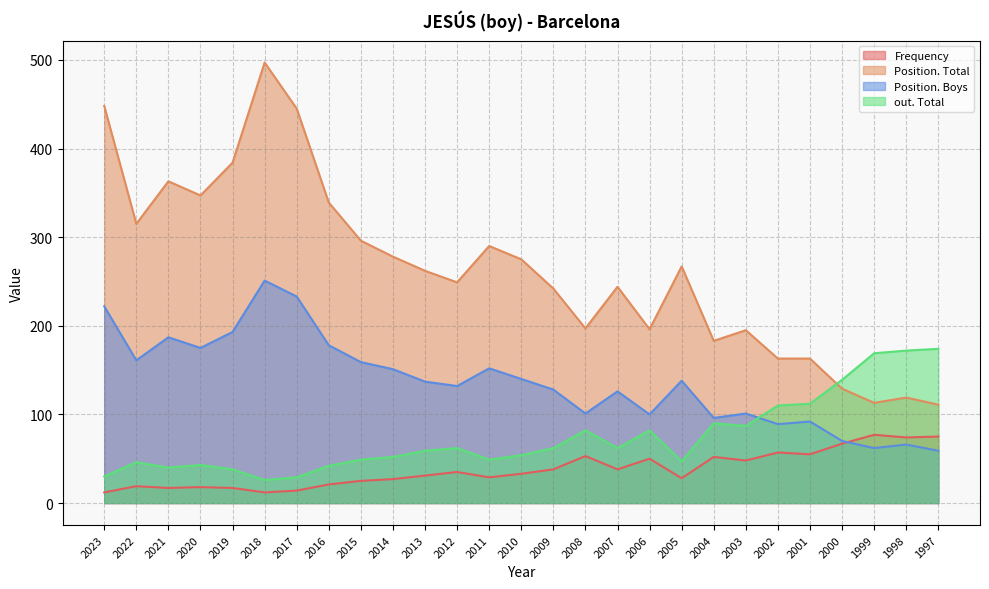

At which category does the chart reach its minimum across all series?

2023